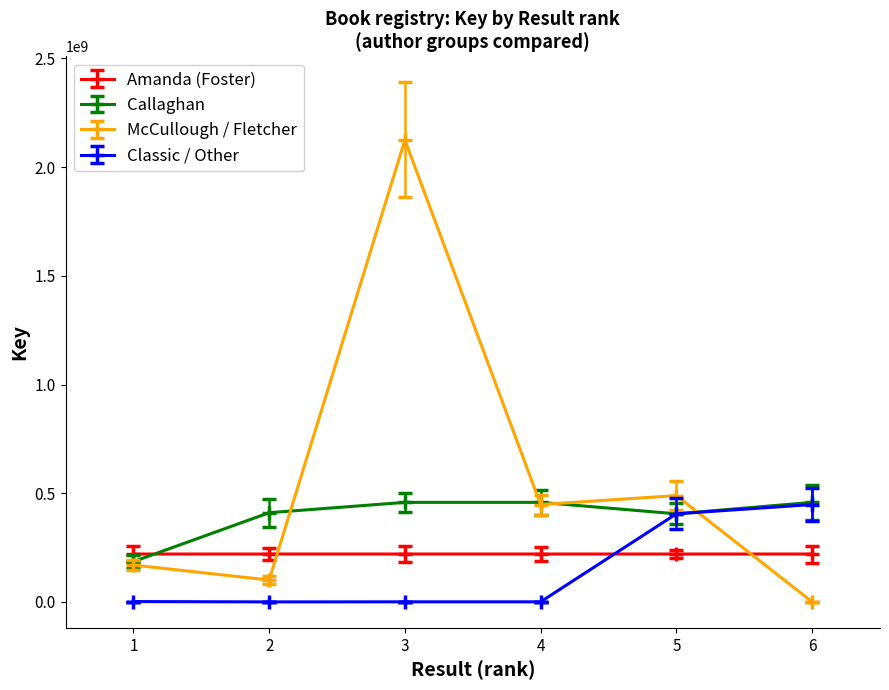

Which category has the highest value in the Classic / Other series?

6